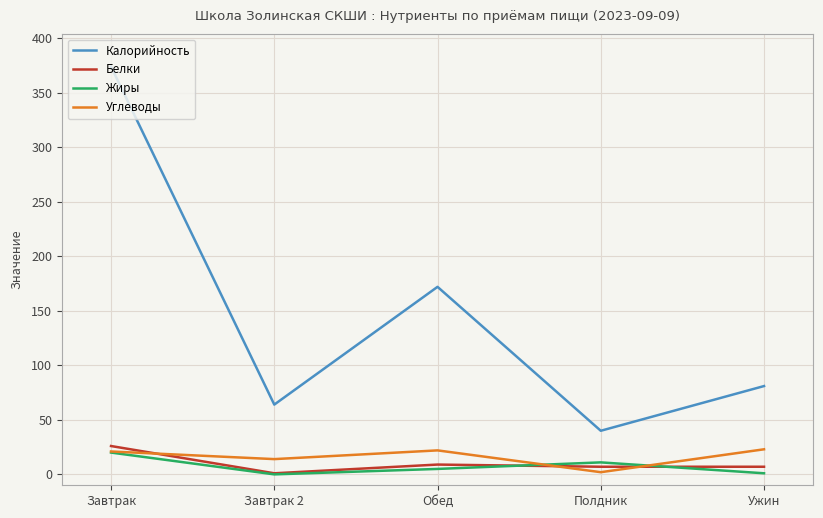

What is the minimum value for Белки?

1